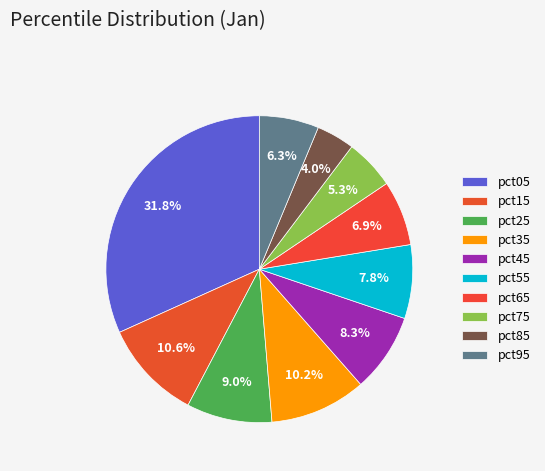

What is the largest slice in the pie chart?

pct05